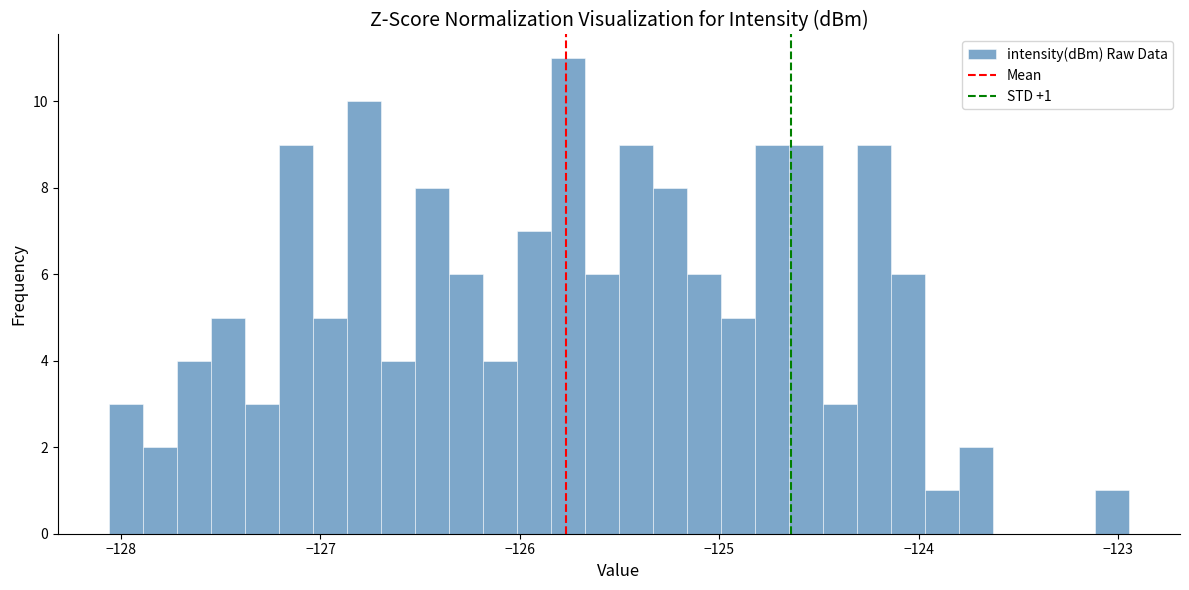

Read against the x-axis, roughly where is the centre of the tallest bar?

-125.8